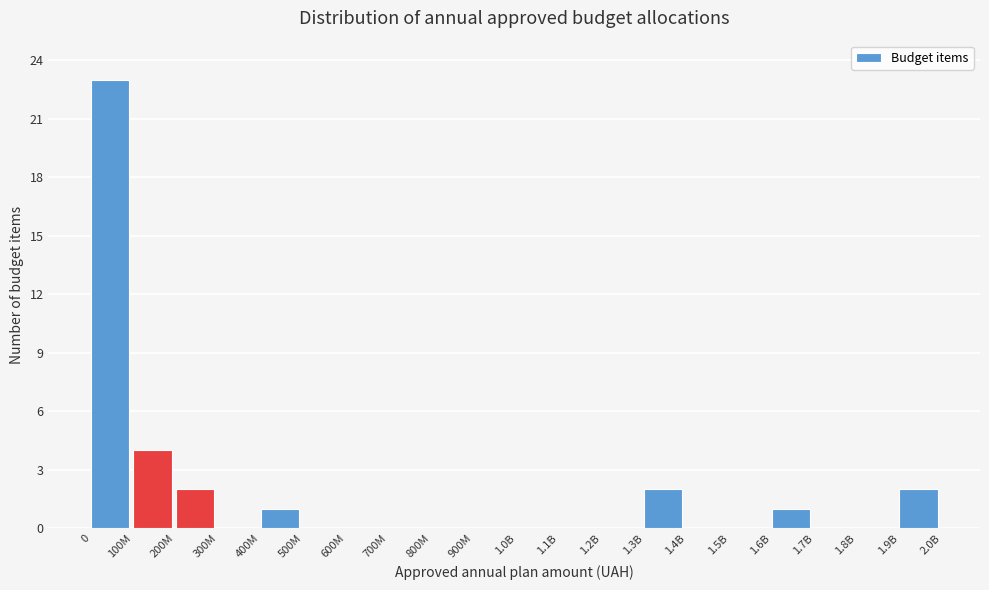

Reading left to right, what are all the values shown in this chart?

0=23	100M=4	200M=2	300M=0	400M=1	500M=0	600M=0	700M=0	800M=0	900M=0	1.0B=0	1.1B=0	1.2B=0	1.3B=2	1.4B=0	1.5B=0	1.6B=1	1.7B=0	1.8B=0	1.9B=2